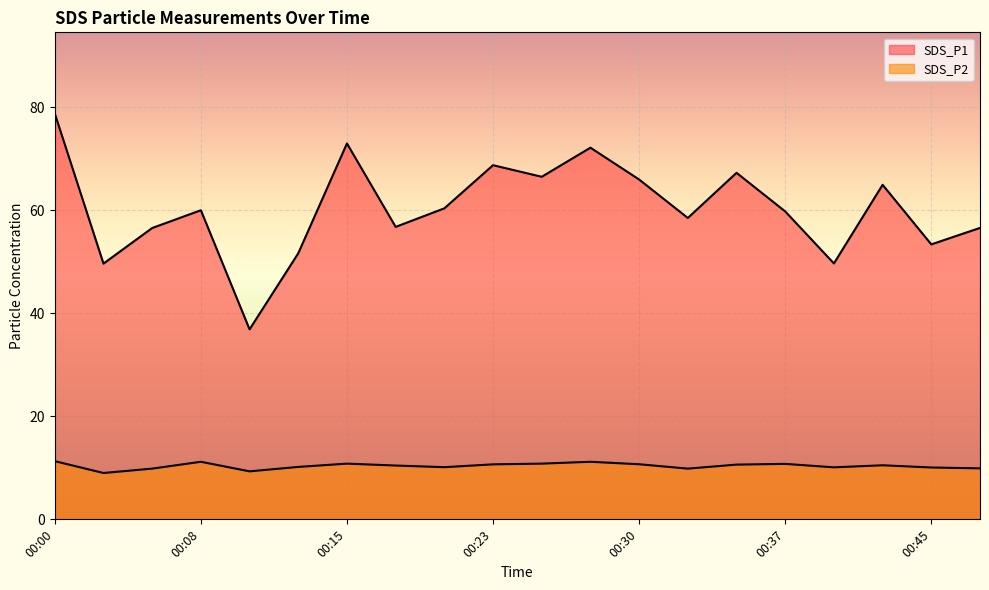

Reading left to right, list all the values displayed in this chart.

SDS_P1: 78.8	49.7	56.6	60.0	36.9	51.7	73.0	56.8	60.4	68.8	66.5	72.2	66.0	58.5	67.3	59.8	49.7	65.0	53.4	56.6
SDS_P2: 11.3	9.0	9.8	11.2	9.3	10.2	10.8	10.4	10.1	10.7	10.8	11.2	10.7	9.8	10.6	10.8	10.1	10.5	10.1	9.9